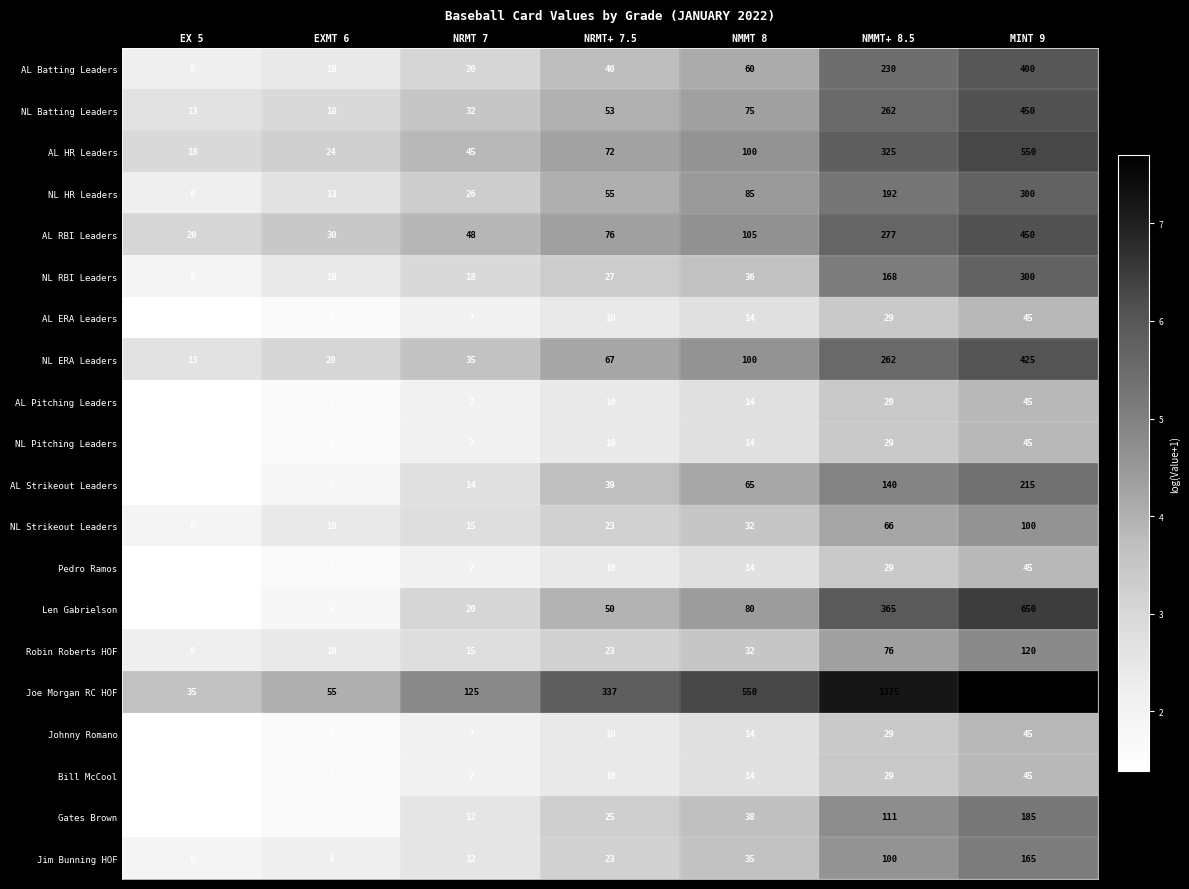

What is the total value across all series at NRMT 7?

479